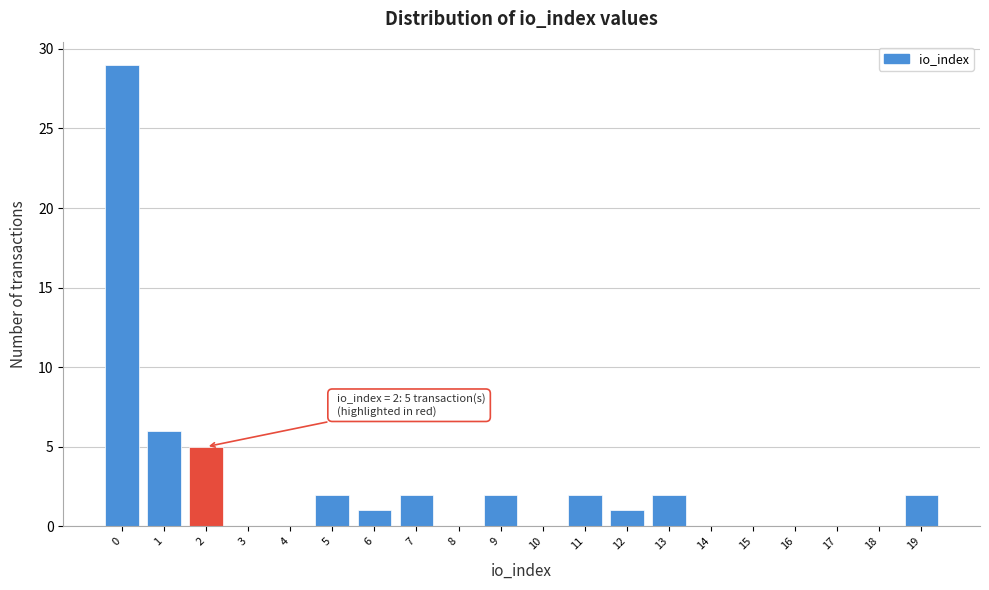

Which range on the x-axis has the tallest bar?

-0.5 to 0.5